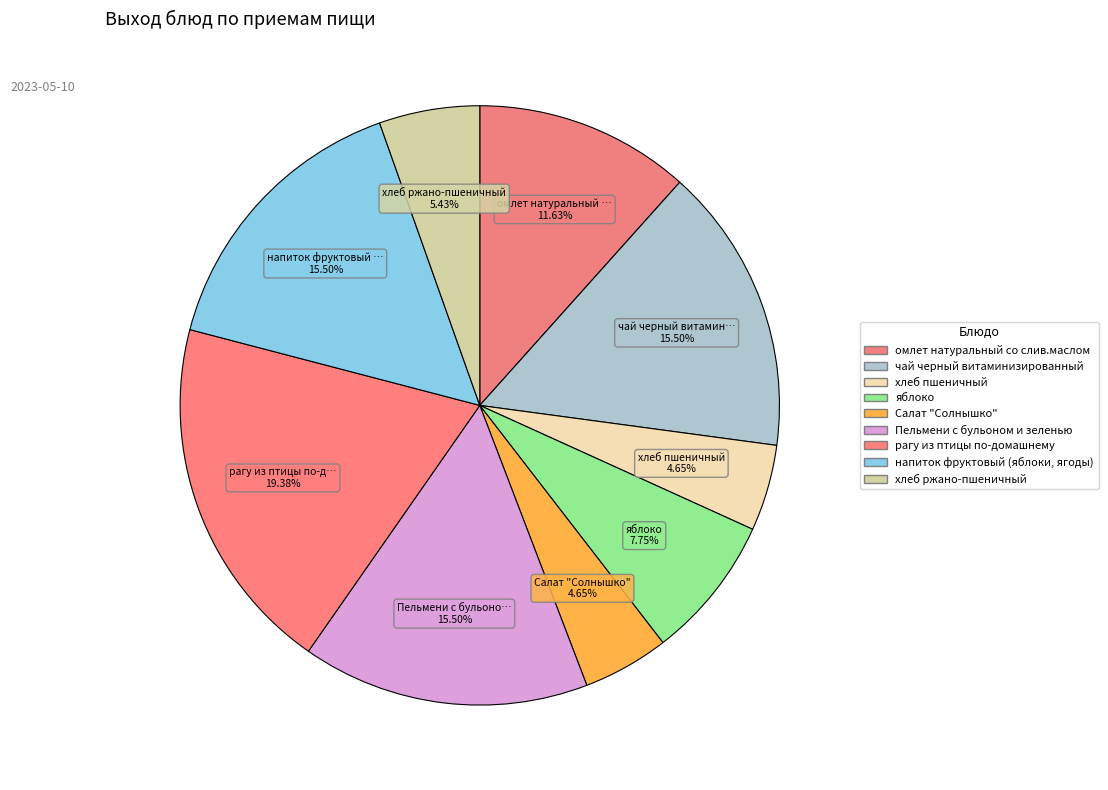

What is the change in value from чай черный витаминизированный to Салат "Солнышко"?

-140